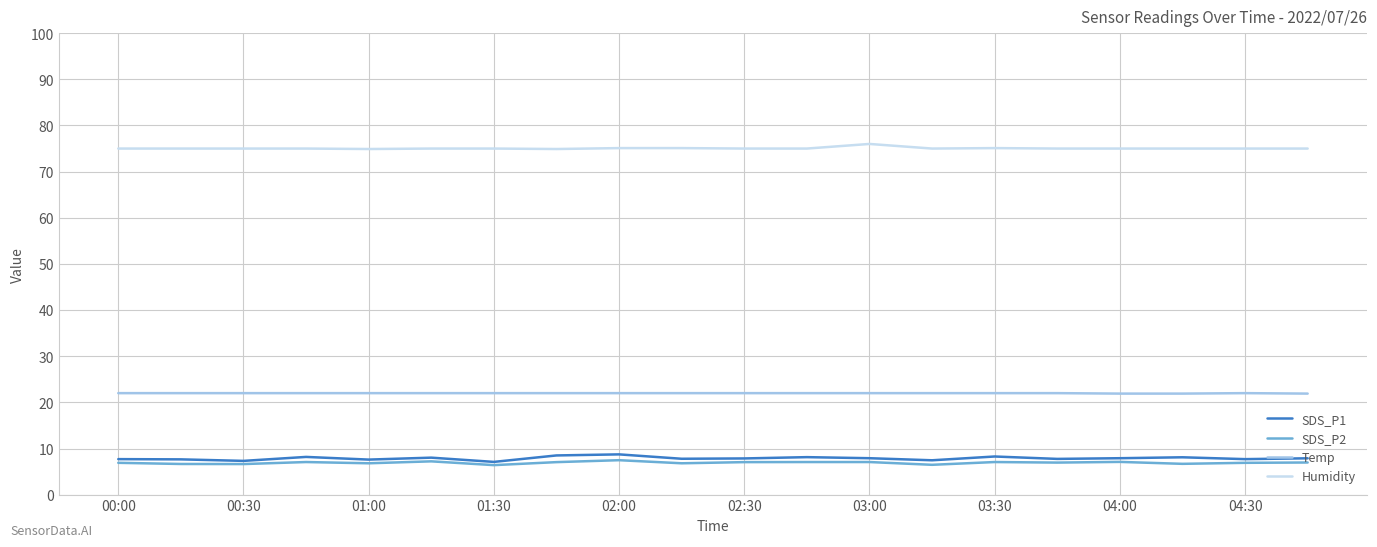

True or false: SDS_P2 has more than 2 points higher than both neighbors.

True